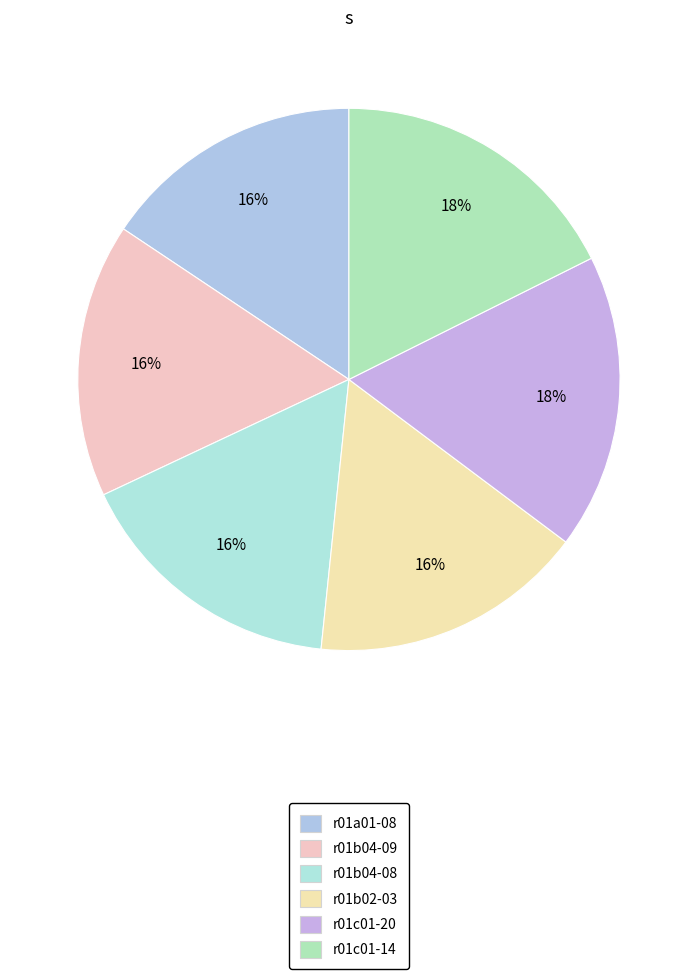

Which category has the smallest portion of the pie?

r01a01-08